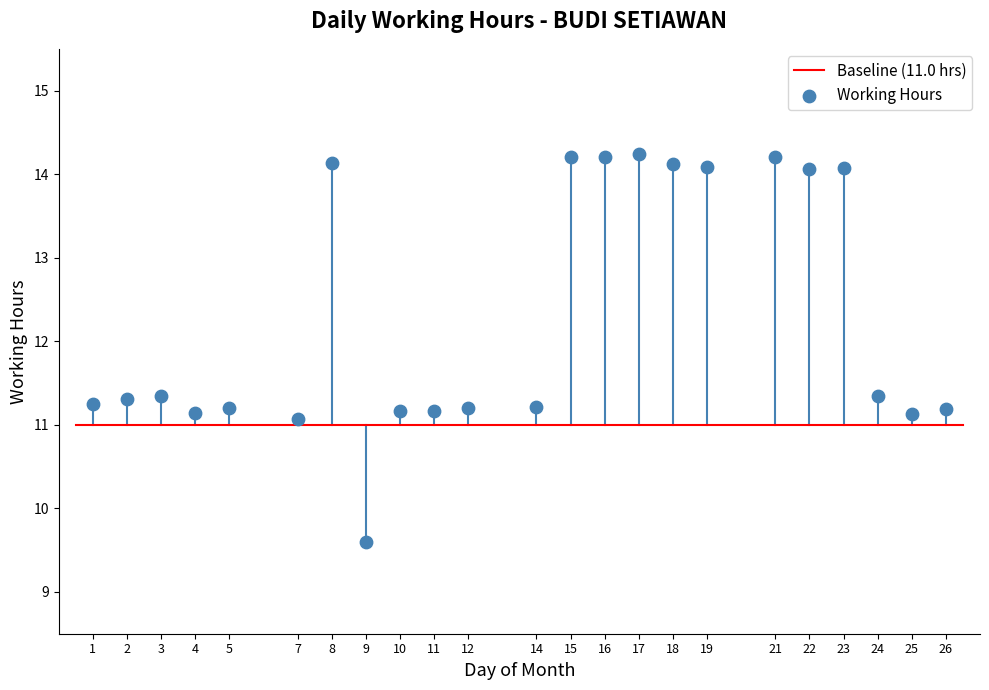

What is the range of X values (max minus min)?

25.0